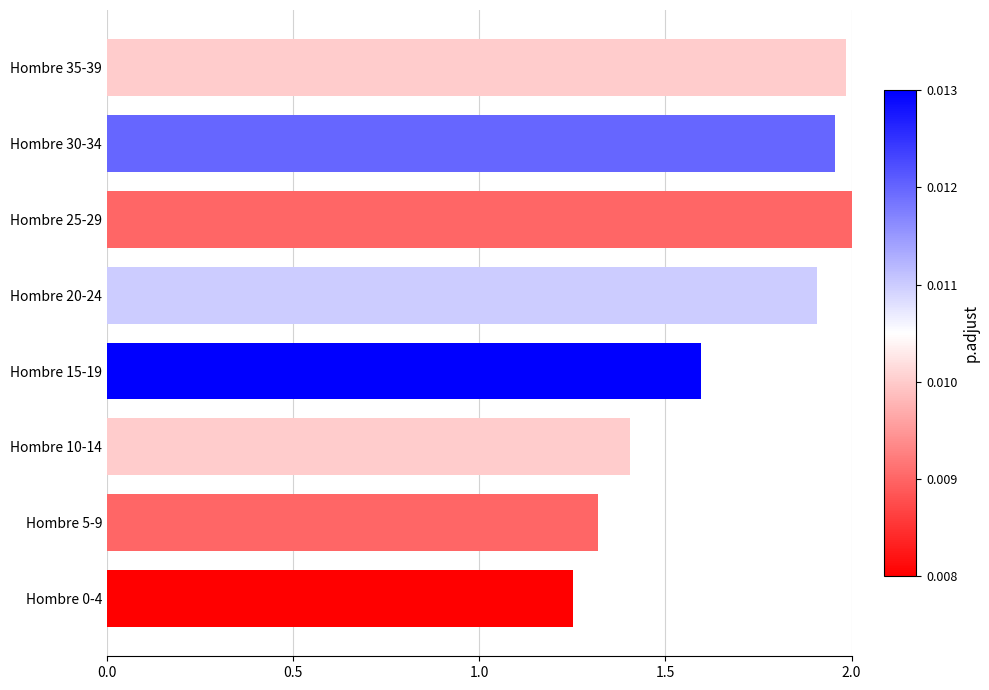

At which label is the value closest to 1?

Hombre 0-4